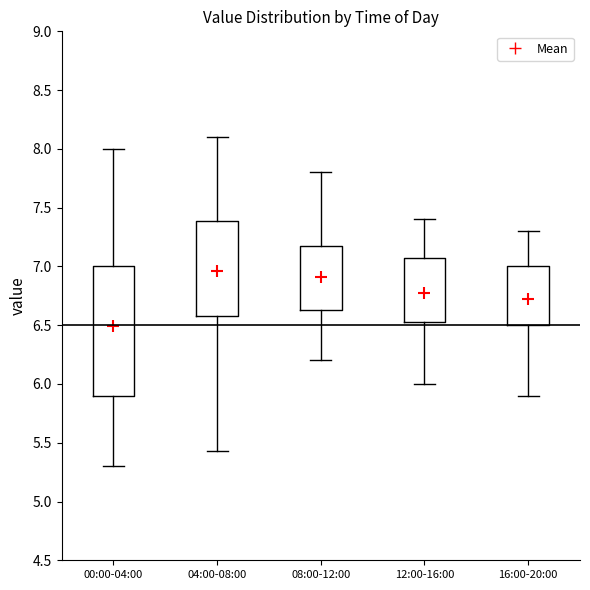

Which box has the highest median line?

04:00-08:00